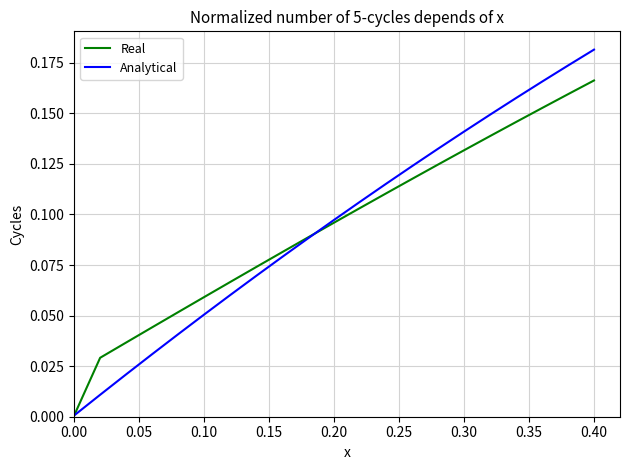

Does the chart display data point markers on the line(s)?

No